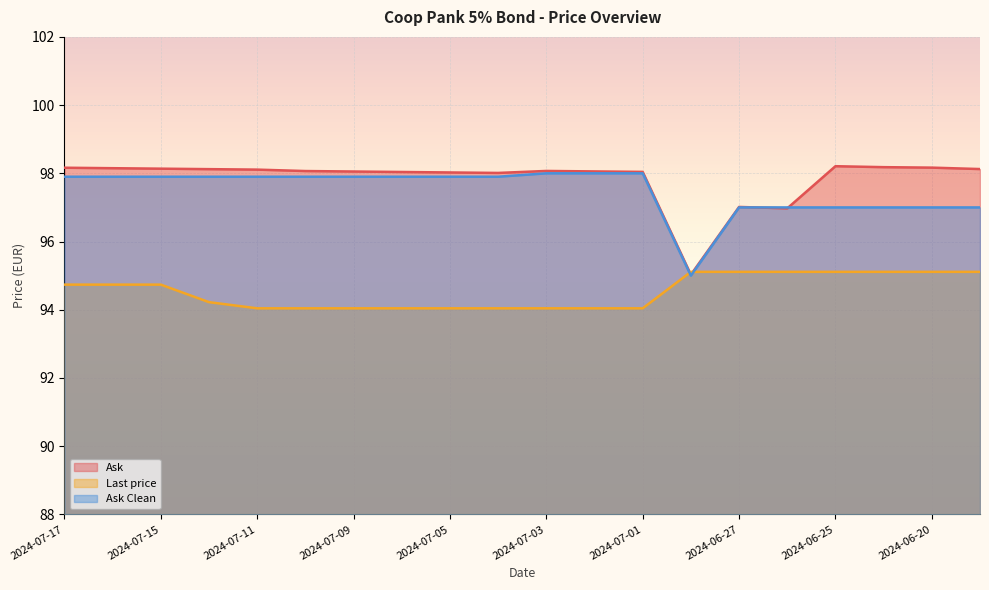

True or false: Ask Clean has more than 2 interior local peaks.

False